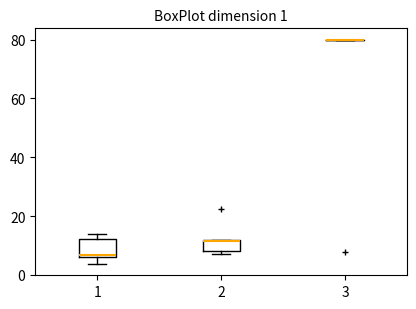

Comparing the boxes themselves (not the whiskers), which one is the tallest?

1